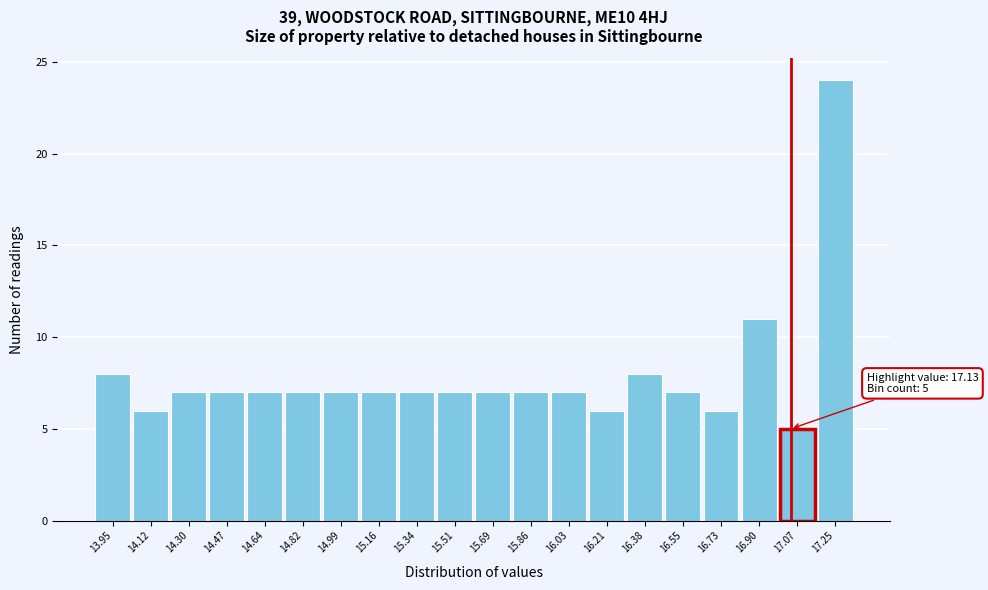

Reading left to right, list all the values displayed in this chart.

8	6	7	7	7	7	7	7	7	7	7	7	7	6	8	7	6	11	5	24